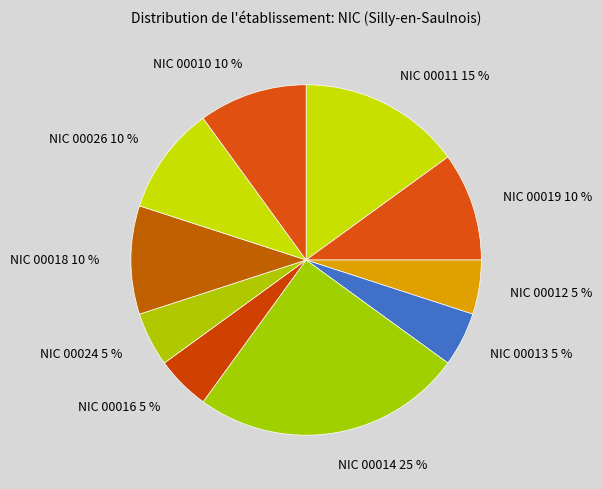

To the nearest percent, what is the average slice percentage?

10%